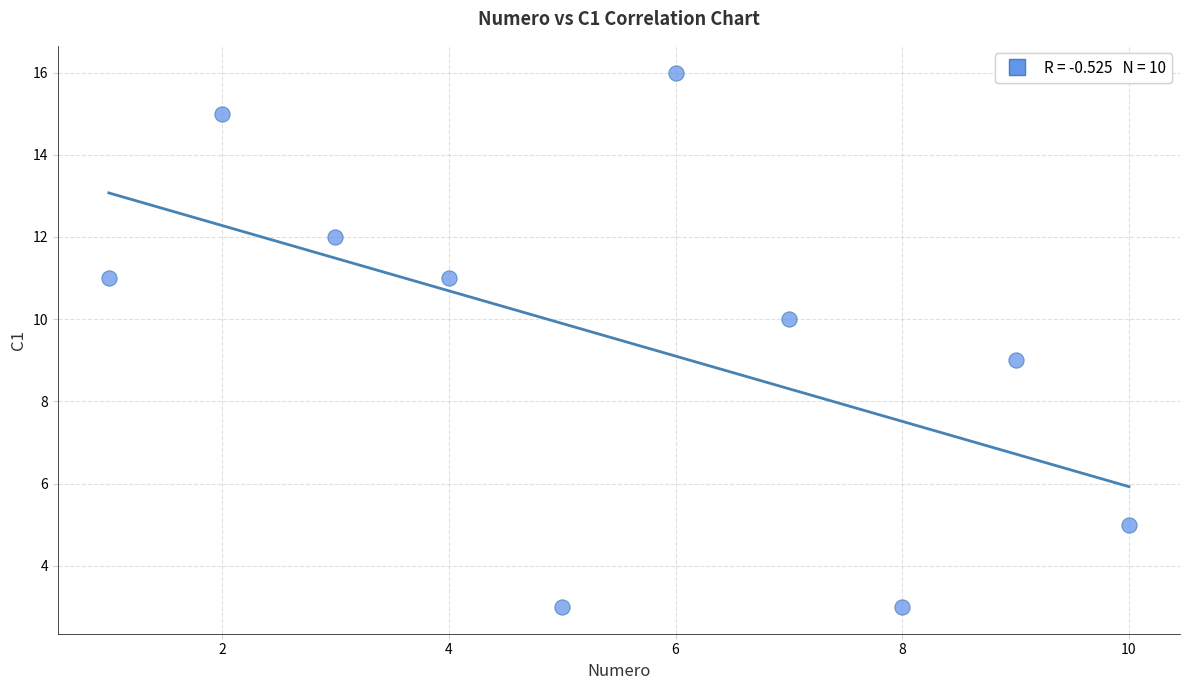

What is the range of Y values (max minus min)?

13